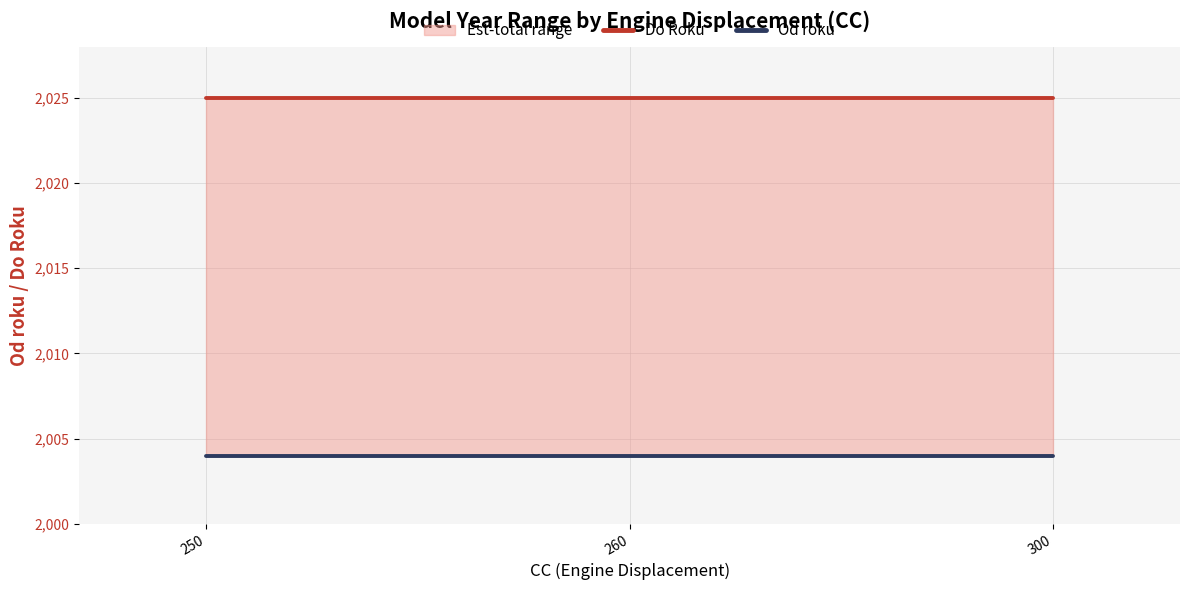

Which series has the largest total across all categories?

Do Roku